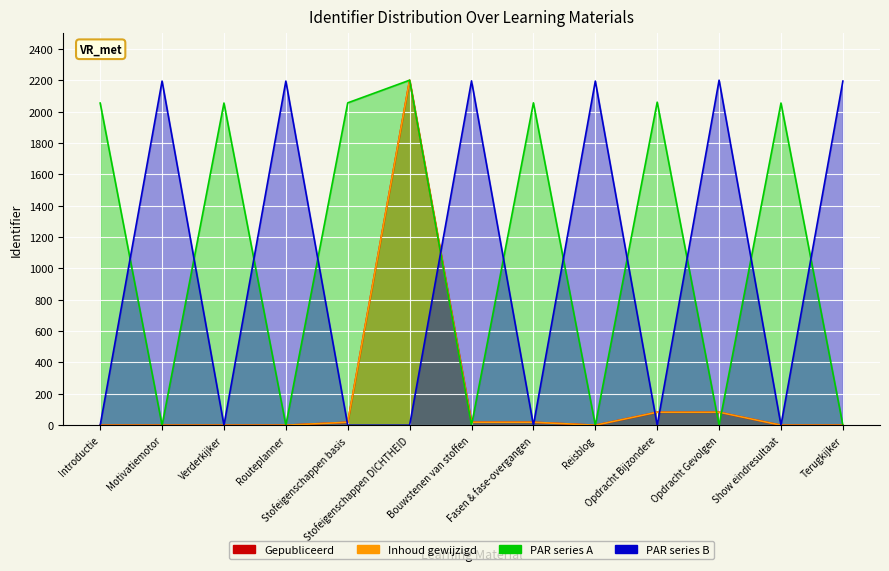

How many interior local valleys does the PAR series B line series have?

4